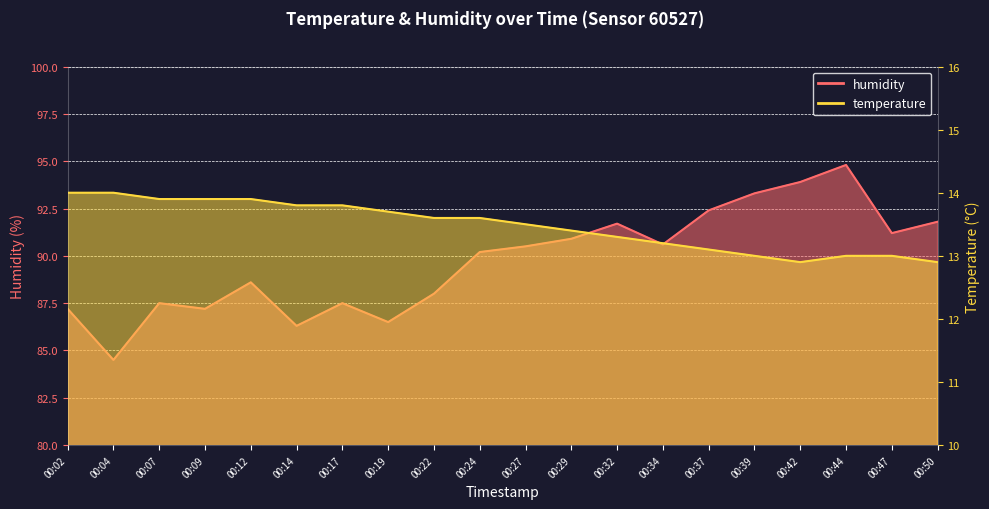

At how many categories does at least one series exceed 90?

11